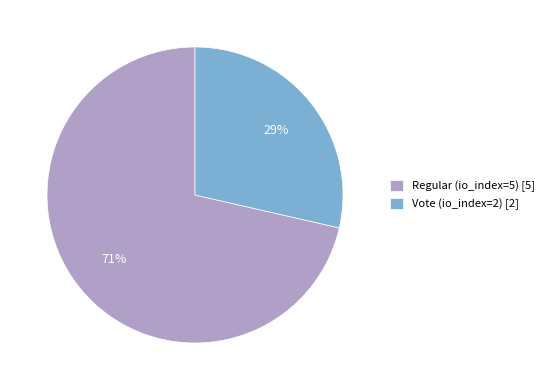

True or false: Vote (io_index=2) accounts for 14% of the total.

False